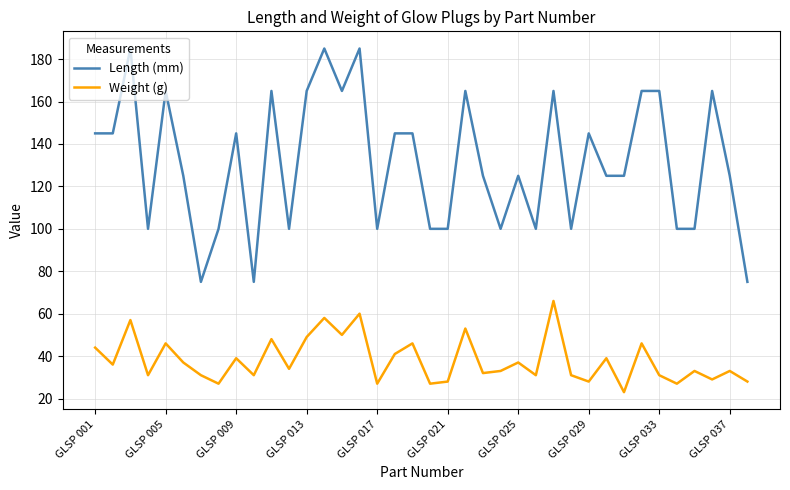

Does the chart display data point markers on the line(s)?

No